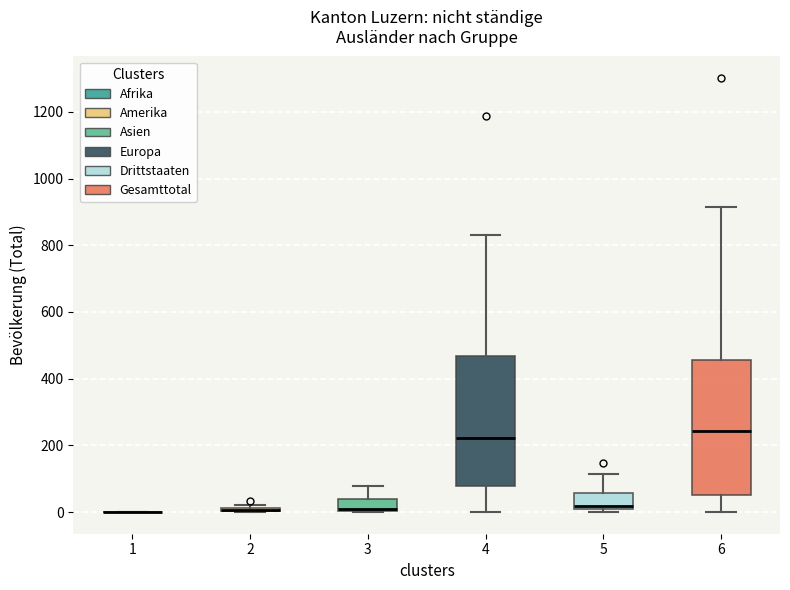

Where does the upper whisker of the box at x = 5 end on the y-axis? The values are not printed on the chart, so give them approximately, as read against the axis.

120